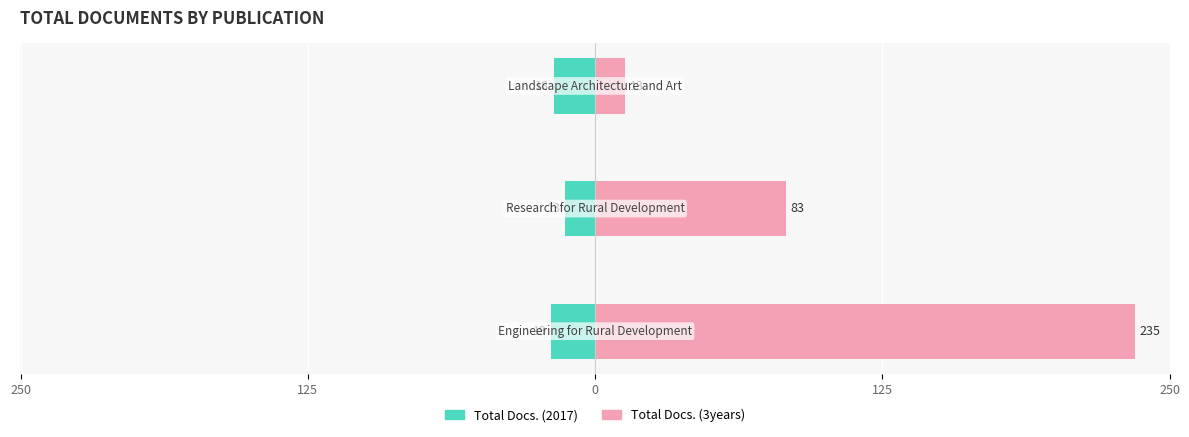

Rank the series at 125 from lowest to highest value.

Total Docs. (2017), Total Docs. (3years)